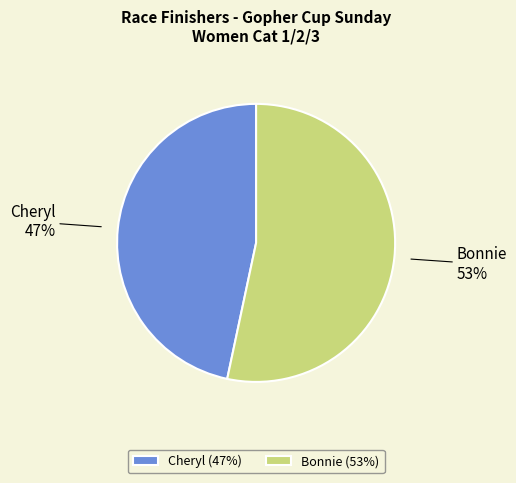

Does Bonnie represent more than half of the total?

Yes